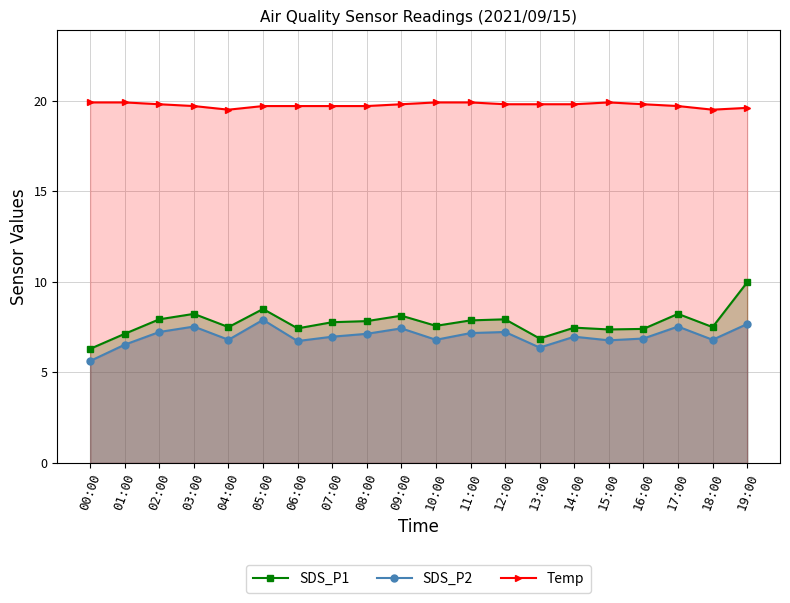

At how many categories does at least one series exceed 10?

20